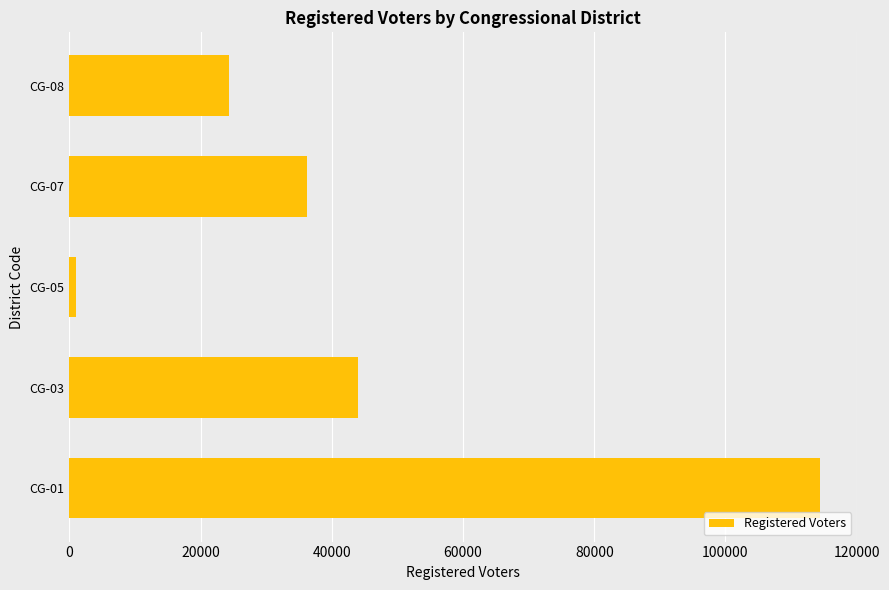

Rank the categories by value from lowest to highest.

CG-05, CG-08, CG-07, CG-03, CG-01